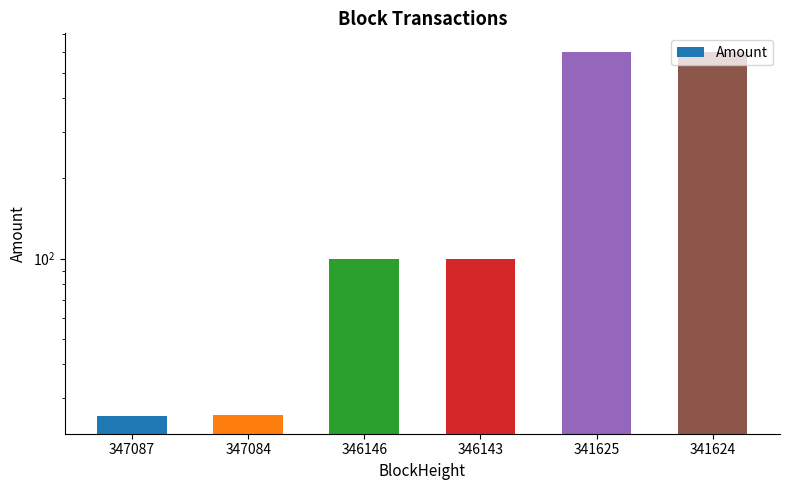

Are the bars horizontal?

No